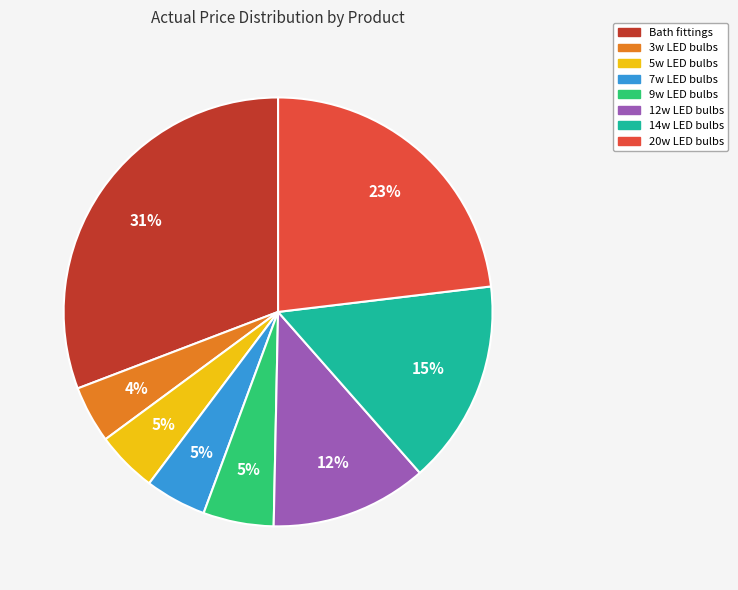

Is there a majority slice in this chart?

No